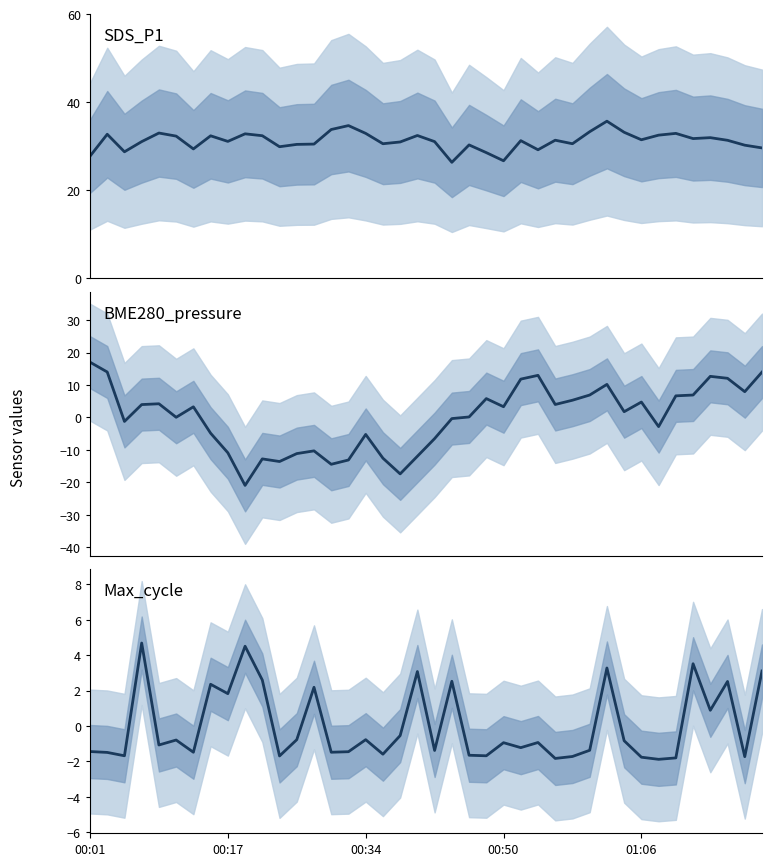

What is the value of the Max_cycle point at the 38th from the left?

2.5